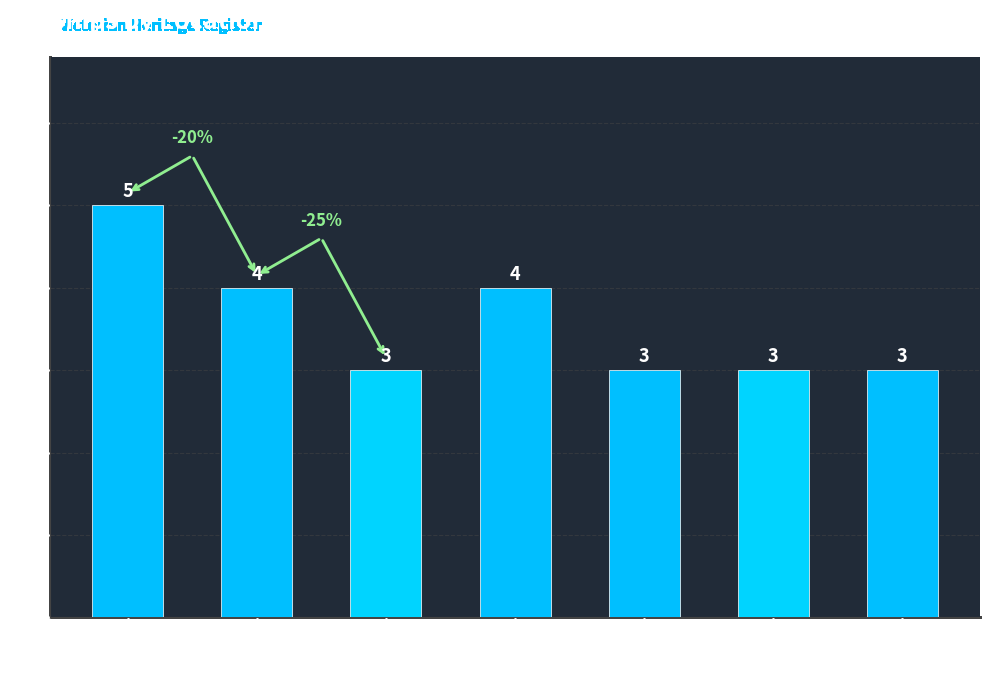

What is the minimum value shown in the chart?

3